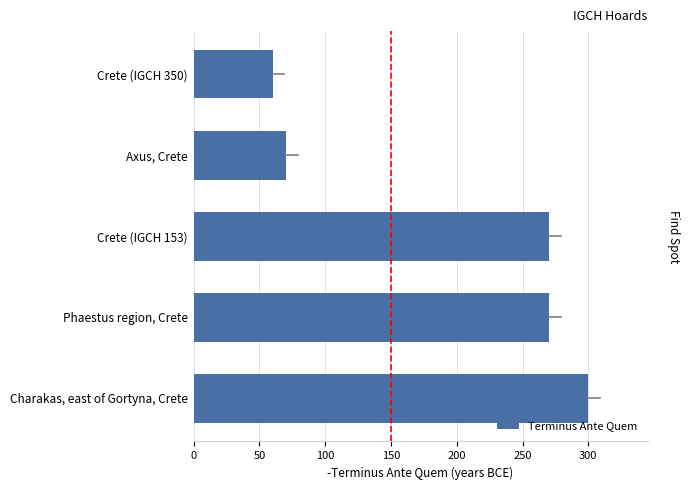

Is it true that the value at Crete (IGCH 350) is 24?

False